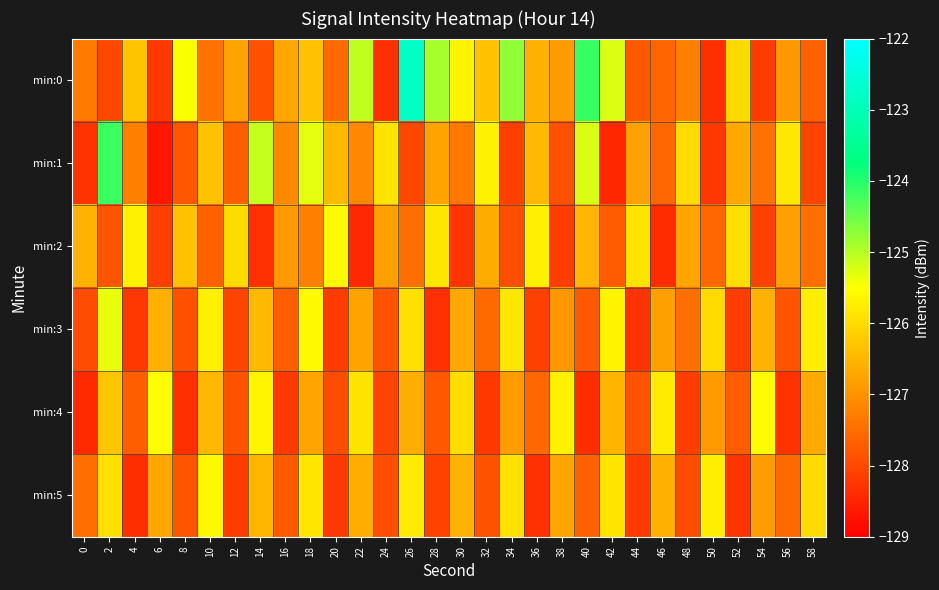

Reading left to right, list all the values displayed in this chart.

min:0: 0=-127.3	2=-128.0	4=-126.3	6=-128.2	8=-125.5	10=-127.4	12=-126.8	14=-127.9	16=-126.7	18=-126.3	20=-127.5	22=-125.1	24=-128.3	26=-122.8	28=-124.9	30=-125.6	32=-126.3	34=-124.7	36=-126.6	38=-126.9	40=-124.1	42=-125.3	44=-127.8	46=-127.6	48=-127.2	50=-128.3	52=-126.0	54=-128.2	56=-126.9	58=-127.7
min:1: 0=-128.3	2=-124.2	4=-127.2	6=-128.7	8=-127.8	10=-126.3	12=-127.7	14=-125.1	16=-127.1	18=-125.3	20=-126.4	22=-127.1	24=-125.9	26=-128.0	28=-126.8	30=-127.3	32=-125.7	34=-128.1	36=-126.4	38=-127.9	40=-125.2	42=-128.4	44=-126.8	46=-127.6	48=-126.0	50=-128.2	52=-126.7	54=-127.4	56=-125.8	58=-128.1
min:2: 0=-126.5	2=-127.8	4=-125.7	6=-128.1	8=-126.3	10=-127.7	12=-126.0	14=-128.3	16=-126.9	18=-127.2	20=-125.6	22=-128.4	24=-126.8	26=-127.5	28=-125.8	30=-128.3	32=-126.6	34=-127.9	36=-125.7	38=-128.2	40=-126.5	42=-127.7	44=-125.9	46=-128.4	48=-126.7	50=-127.6	52=-125.9	54=-128.1	56=-126.8	58=-127.5
min:3: 0=-127.9	2=-125.3	4=-128.2	6=-126.6	8=-127.9	10=-125.7	12=-128.1	14=-126.4	16=-127.7	18=-125.6	20=-128.2	22=-126.8	24=-127.8	26=-125.9	28=-128.3	30=-126.7	32=-127.5	34=-125.8	36=-128.1	38=-126.9	40=-127.8	42=-125.7	44=-128.3	46=-126.8	48=-127.5	50=-126.0	52=-128.1	54=-126.5	56=-127.8	58=-125.7
min:4: 0=-128.4	2=-126.3	4=-127.7	6=-125.5	8=-128.3	10=-126.5	12=-127.8	14=-125.6	16=-128.2	18=-126.7	20=-127.9	22=-125.9	24=-128.1	26=-126.6	28=-127.8	30=-126.0	32=-128.2	34=-126.8	36=-127.6	38=-125.7	40=-128.4	42=-126.5	44=-127.8	46=-125.8	48=-128.1	50=-126.9	52=-127.7	54=-125.5	56=-128.3	58=-126.7
min:5: 0=-127.5	2=-125.9	4=-128.3	6=-126.7	8=-127.8	10=-125.6	12=-128.2	14=-126.5	16=-127.8	18=-125.8	20=-128.2	22=-126.6	24=-127.9	26=-125.8	28=-128.1	30=-126.5	32=-127.9	34=-125.9	36=-128.3	38=-126.7	40=-127.7	42=-125.9	44=-128.2	46=-126.6	48=-127.9	50=-125.7	52=-128.3	54=-126.8	56=-127.5	58=-126.0